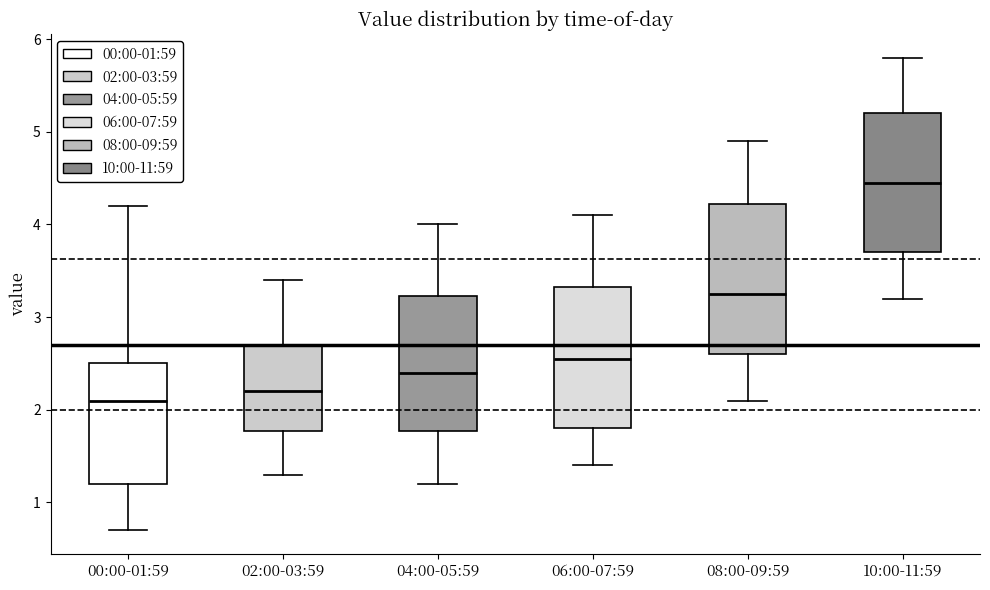

Reading left to right, transcribe this box plot: for each box, give where its median line is, the range the box spans, and where its two whiskers end, as read against the y-axis. The values are not printed on the chart, so give them approximately, as read against the axis.

00:00-01:59: median 2.1, box 1.2 to 2.5, whiskers 0.7 to 4.2
02:00-03:59: median 2.2, box 1.8 to 2.7, whiskers 1.3 to 3.4
04:00-05:59: median 2.4, box 1.8 to 3.2, whiskers 1.2 to 4.0
06:00-07:59: median 2.6, box 1.8 to 3.3, whiskers 1.4 to 4.1
08:00-09:59: median 3.3, box 2.6 to 4.2, whiskers 2.1 to 4.9
10:00-11:59: median 4.5, box 3.7 to 5.2, whiskers 3.2 to 5.8